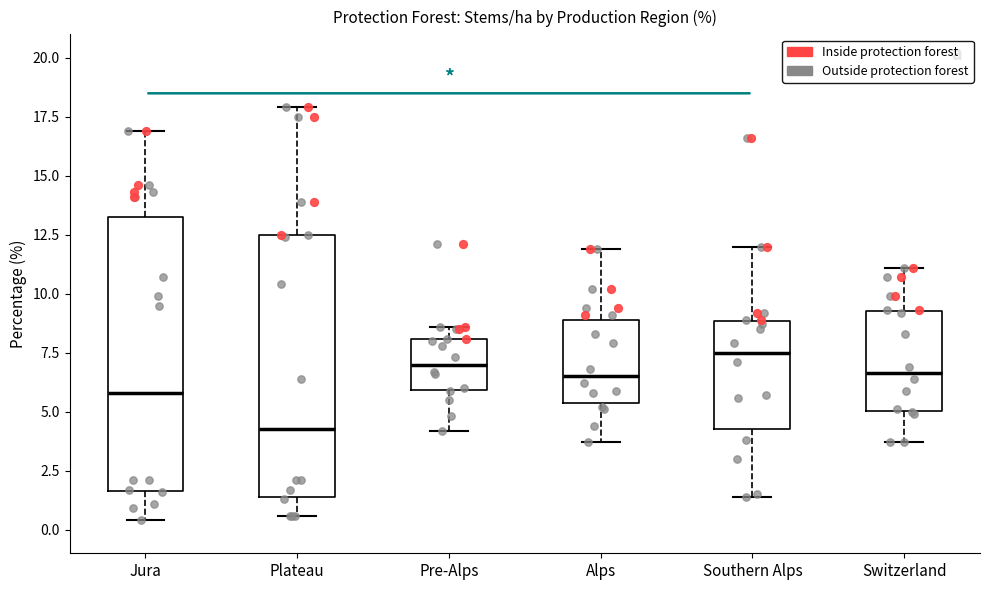

Reading left to right, read every box against the y-axis: the position of its median line, the range the box covers, and the ends of its whiskers. The values are not printed on the chart, so give them approximately, as read against the axis.

Jura: median 6.0, box 1.5 to 13.5, whiskers 0.5 to 17.0
Plateau: median 4.5, box 1.5 to 12.5, whiskers 0.5 to 18.0
Pre-Alps: median 7.0, box 6.0 to 8.0, whiskers 4.0 to 8.5
Alps: median 6.5, box 5.5 to 9.0, whiskers 3.5 to 12.0
Southern Alps: median 7.5, box 4.5 to 9.0, whiskers 1.5 to 12.0
Switzerland: median 6.5, box 5.0 to 9.5, whiskers 3.5 to 11.0